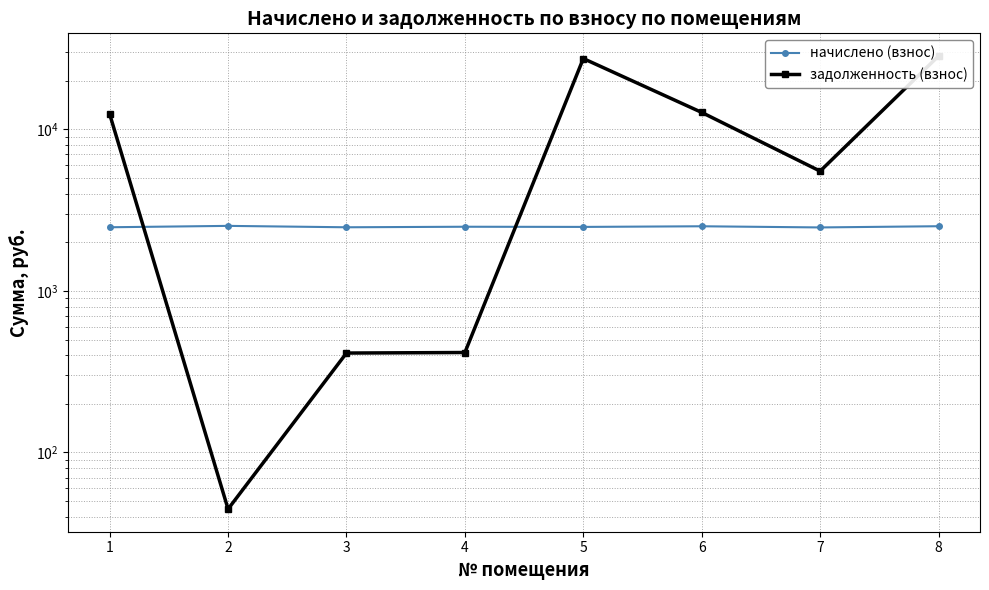

At how many categories does at least one series exceed 24971?

2